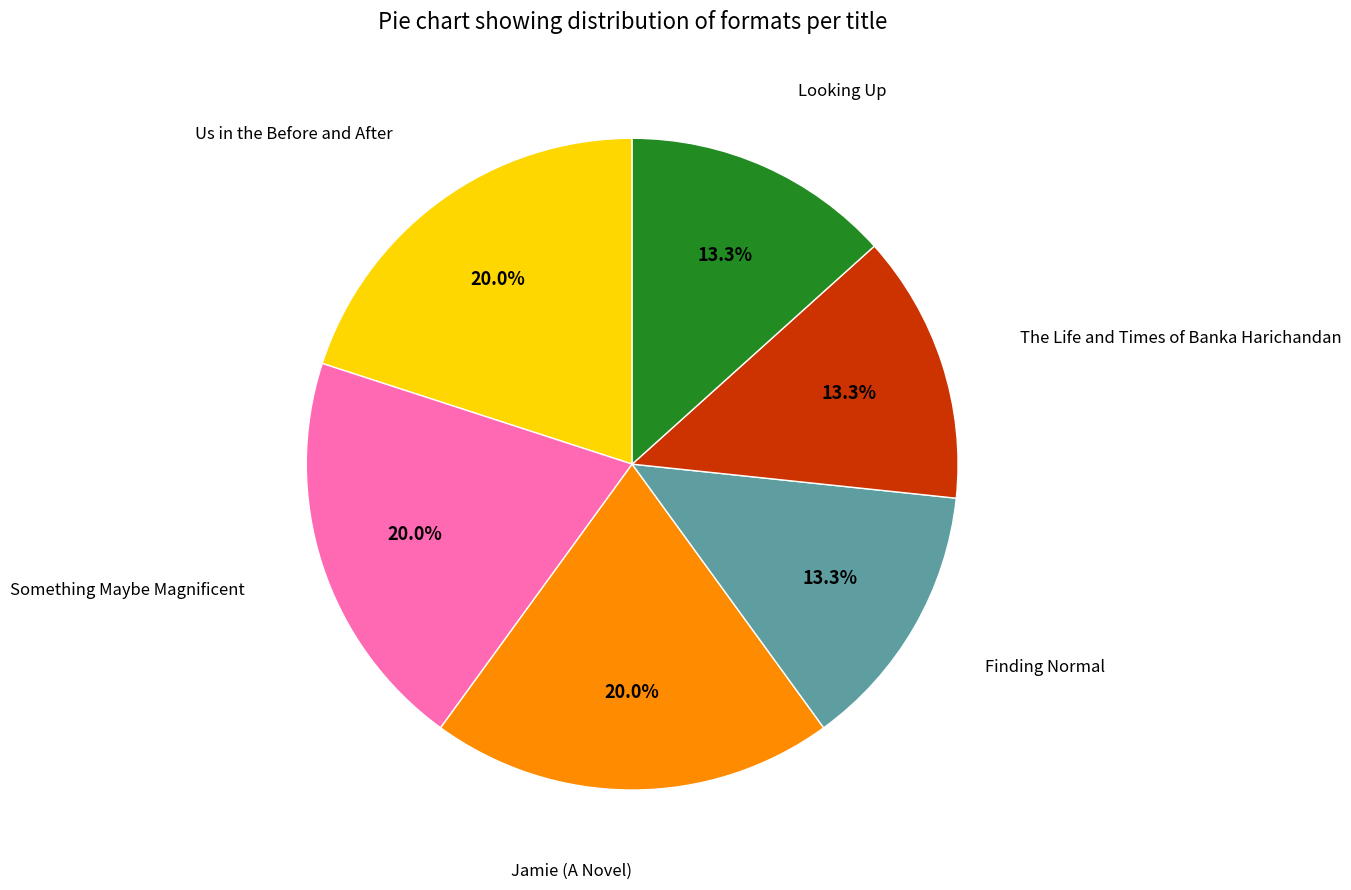

To the nearest percent, what is the difference between the largest and smallest slice percentages?

7%